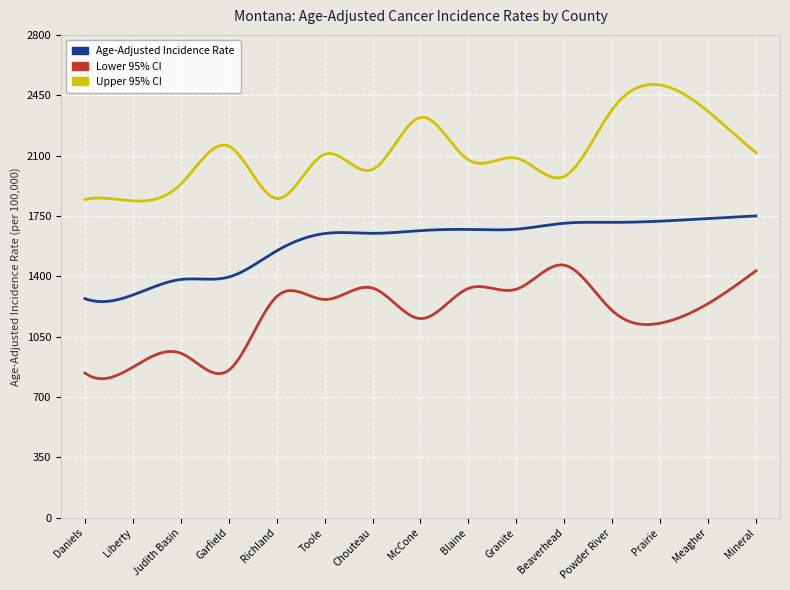

What is the difference between the maximum and minimum values in the Age-Adjusted Incidence Rate series?

496.7